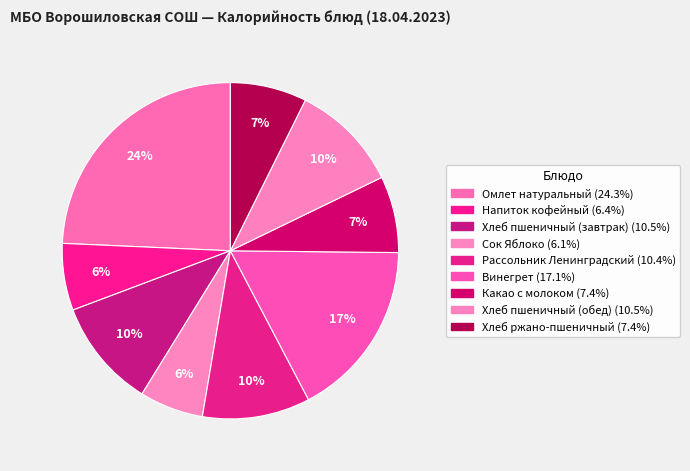

To the nearest percent, what percentage of the pie is Хлеб пшеничный (обед)?

10%